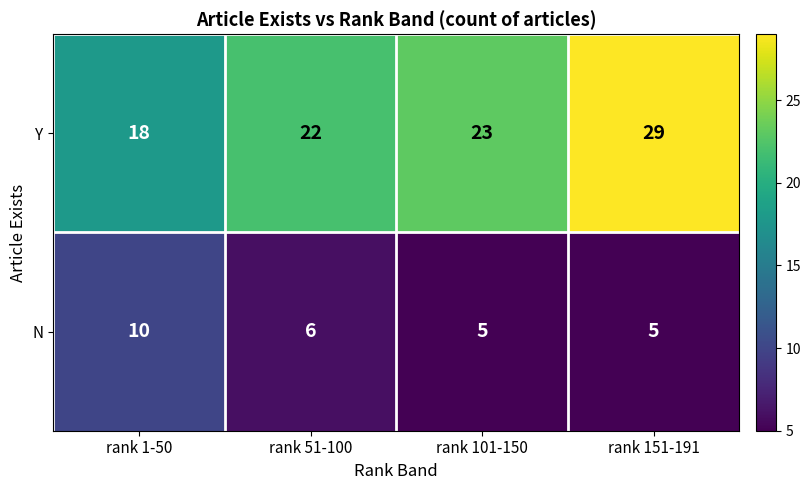

What is the difference between the N values at rank 1-50 and rank 51-100?

4